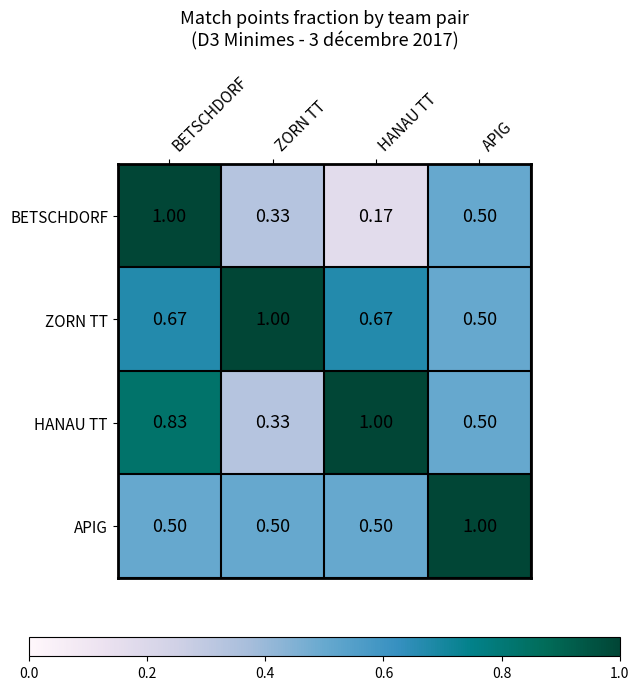

At how many categories does at least one series exceed 0?

4